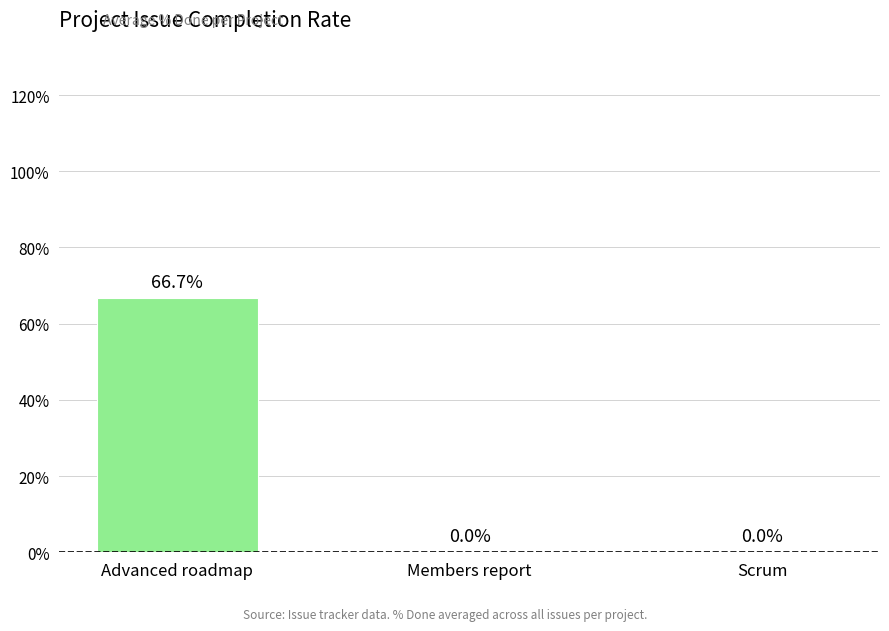

The chart shows a value of 22.4 at Advanced roadmap. True or false?

False